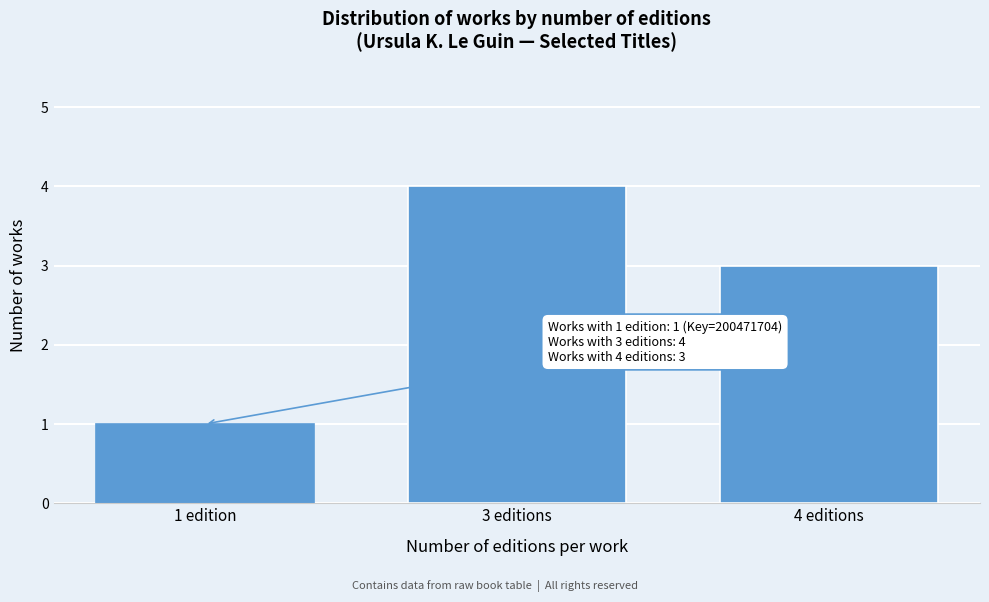

Reading right to left, what are all the values shown in this chart?

4 editions=3	3 editions=4	1 edition=1